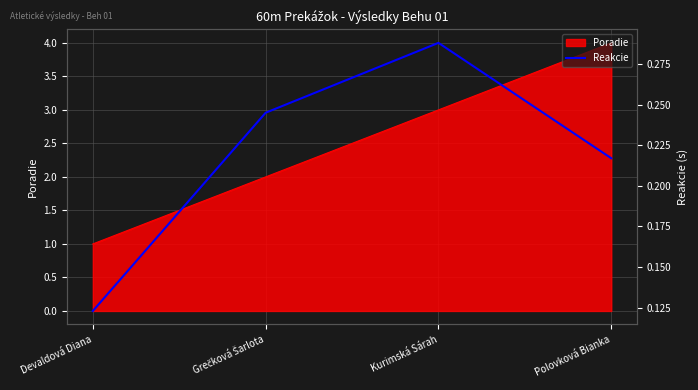

Which category has the highest value across all series?

Kurimská Sárah